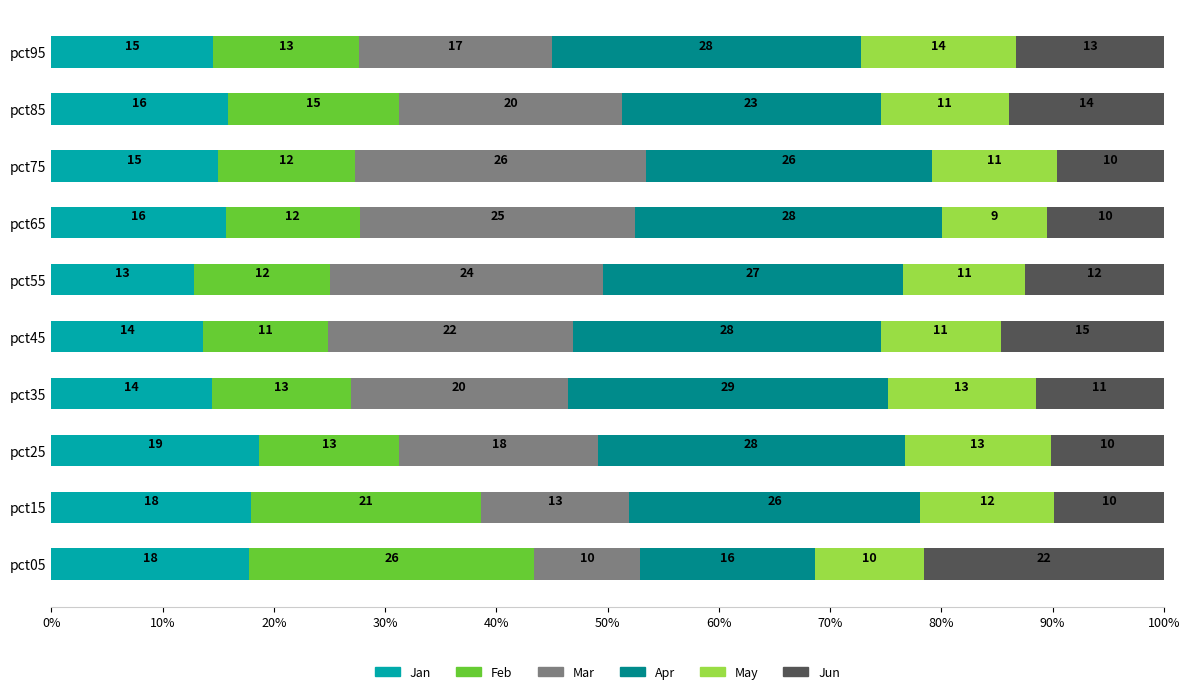

At which label does Jan reach its peak?

pct25